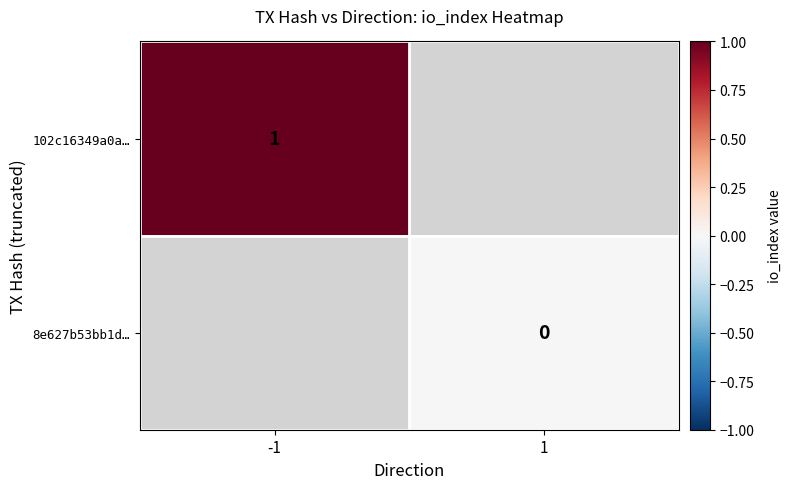

The value of 102c16349a0a… at -1 is 1. True or false?

True